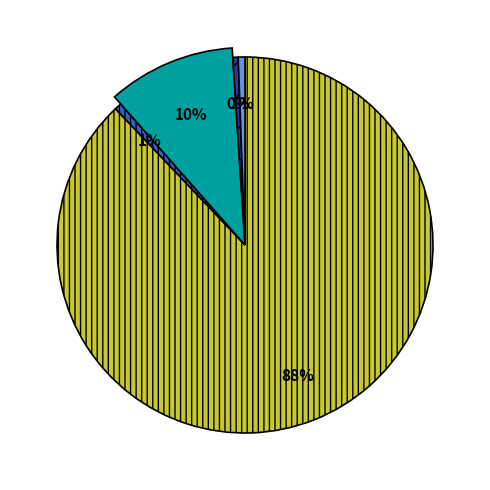

True or false: опрема за службу за давање у закуп accounts for 0% of the total.

True